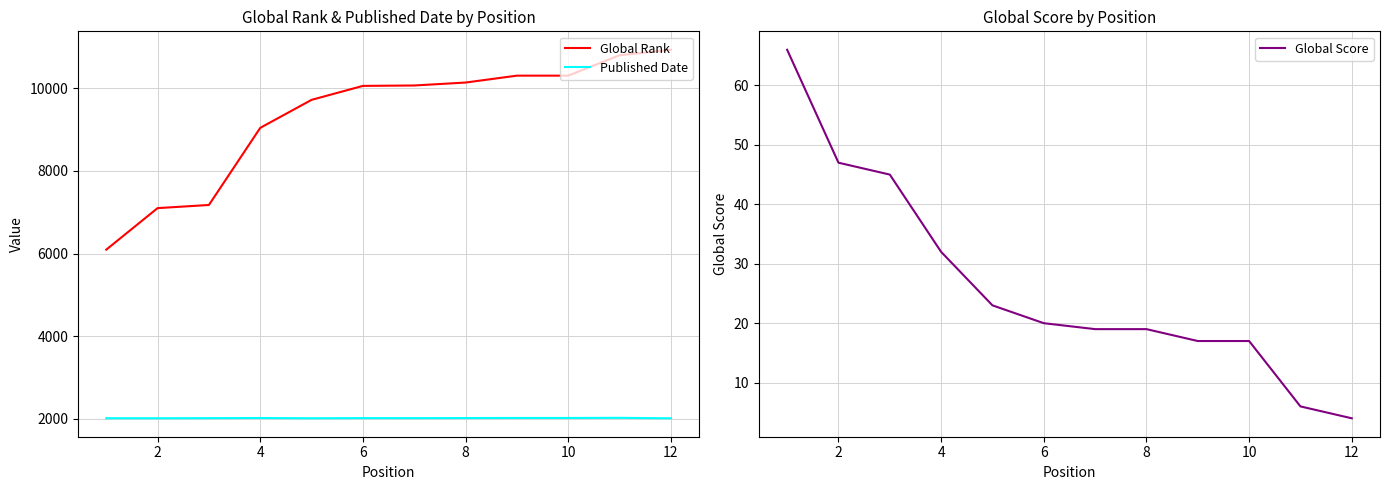

Rank the series by their maximum value, from lowest to highest.

Global Score, Published Date, Global Rank